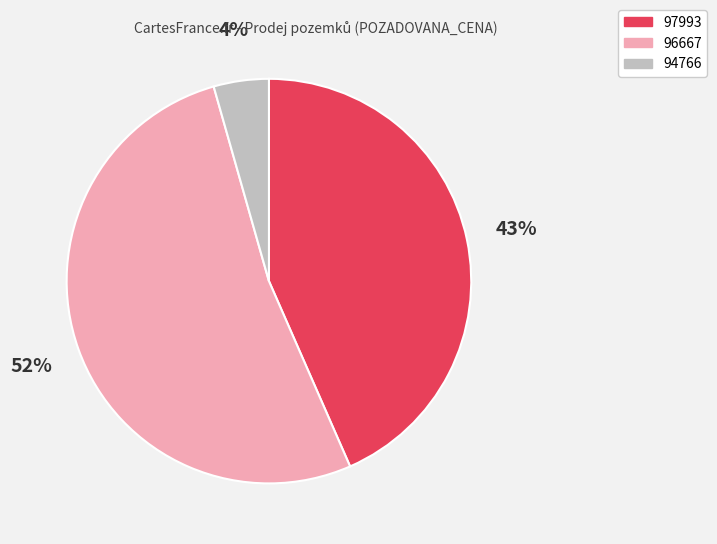

Do 94766 and 96667 together represent more than half of the pie?

Yes